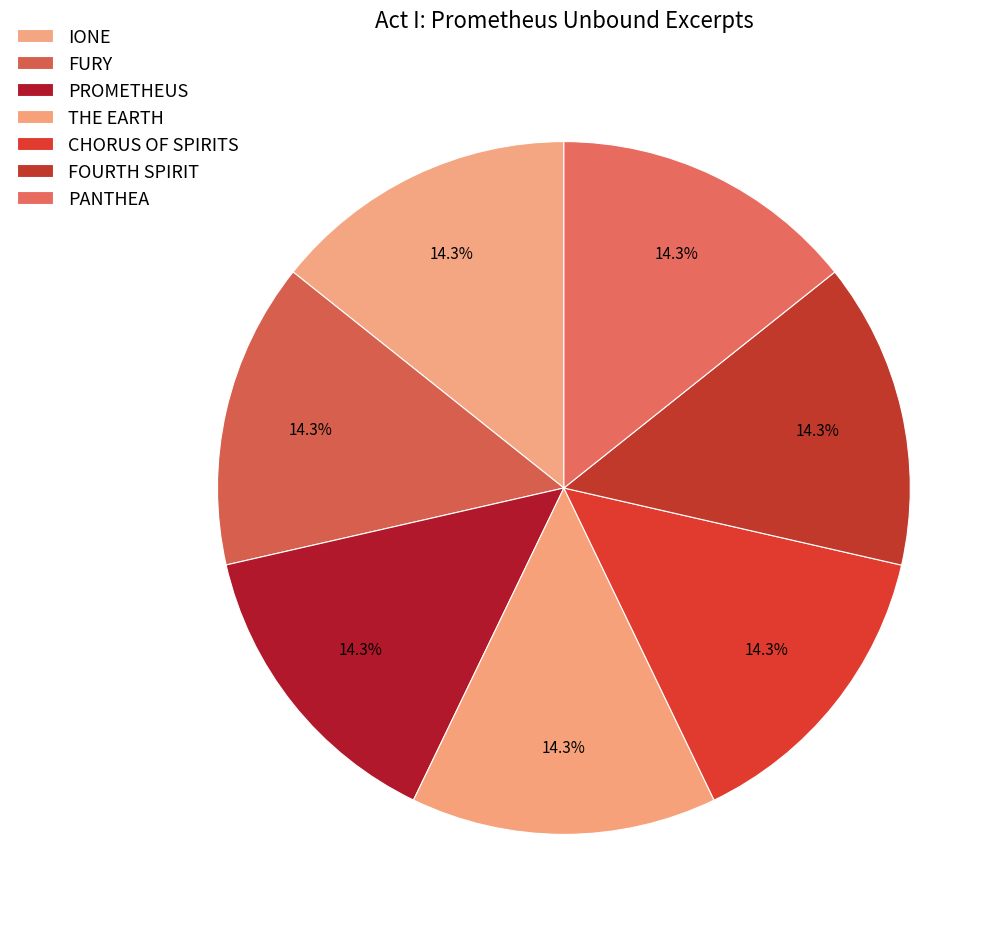

How many segments does this pie chart have?

7